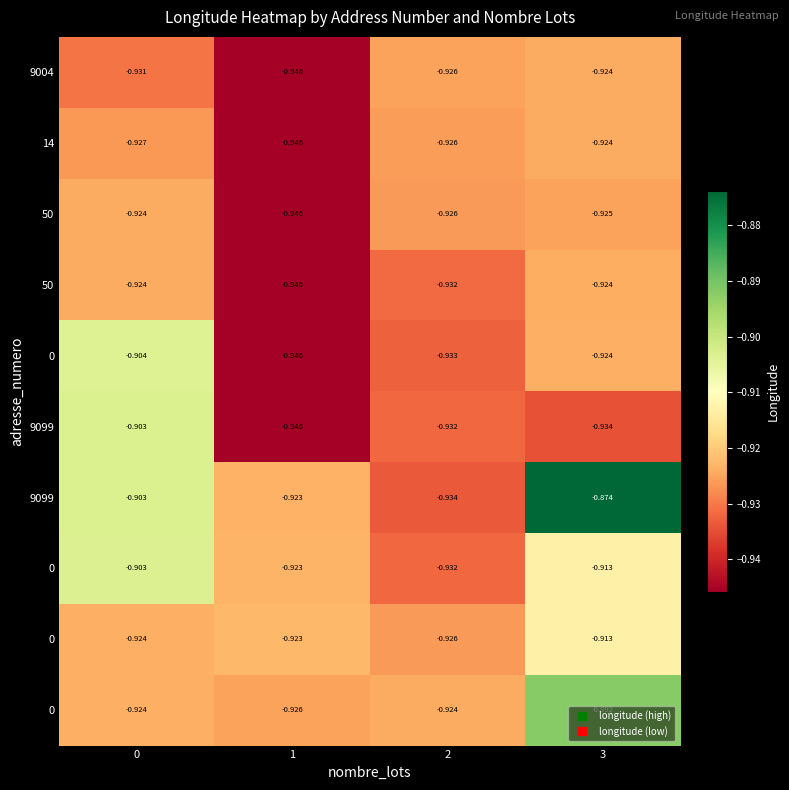

What is the maximum value shown in the chart?

-0.9